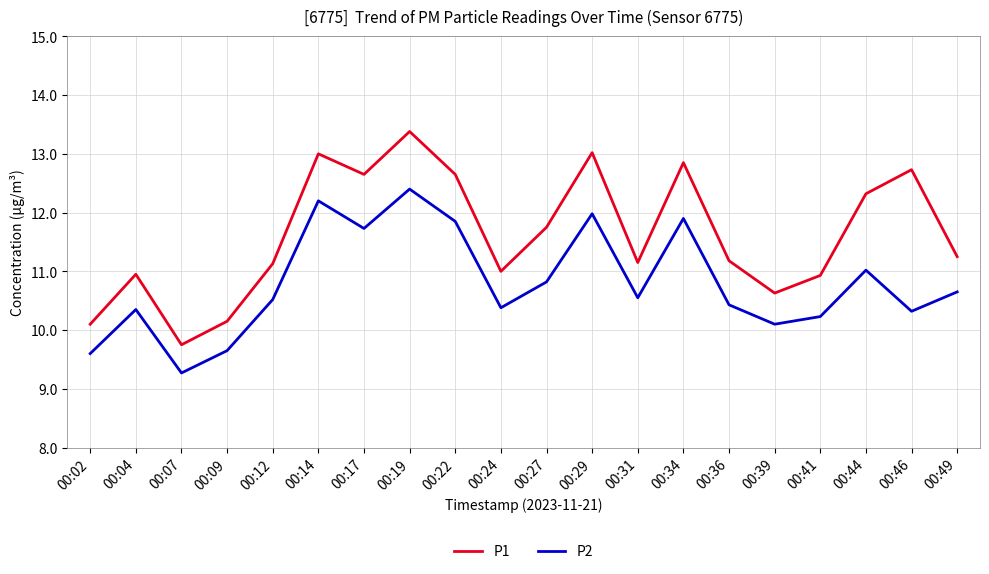

True or false: P2 and P1 cross at least once.

False